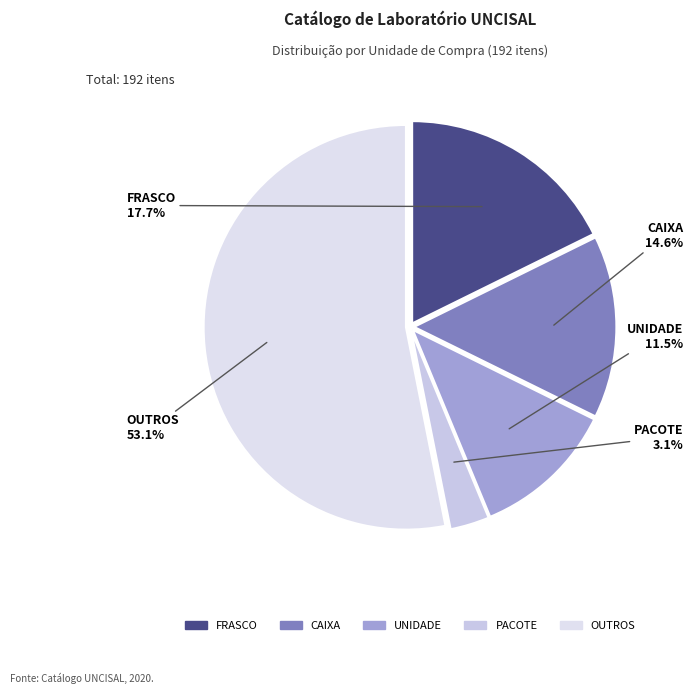

Which has a higher value, OUTROS or PACOTE?

OUTROS